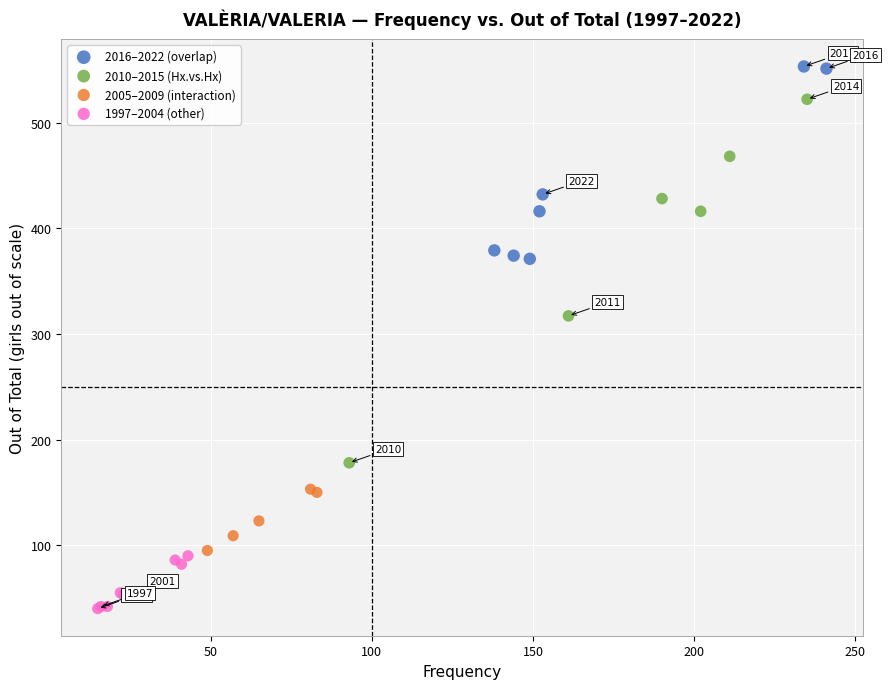

Which series contains the highest Y value?

2016–2022 (overlap)